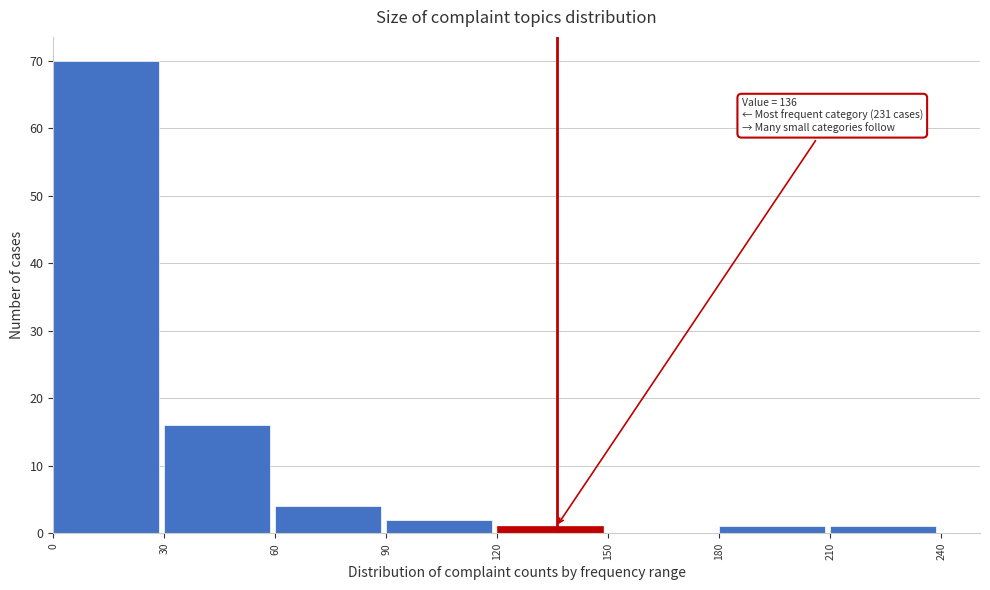

Over which range of the x-axis is the bar tallest?

0 to 30